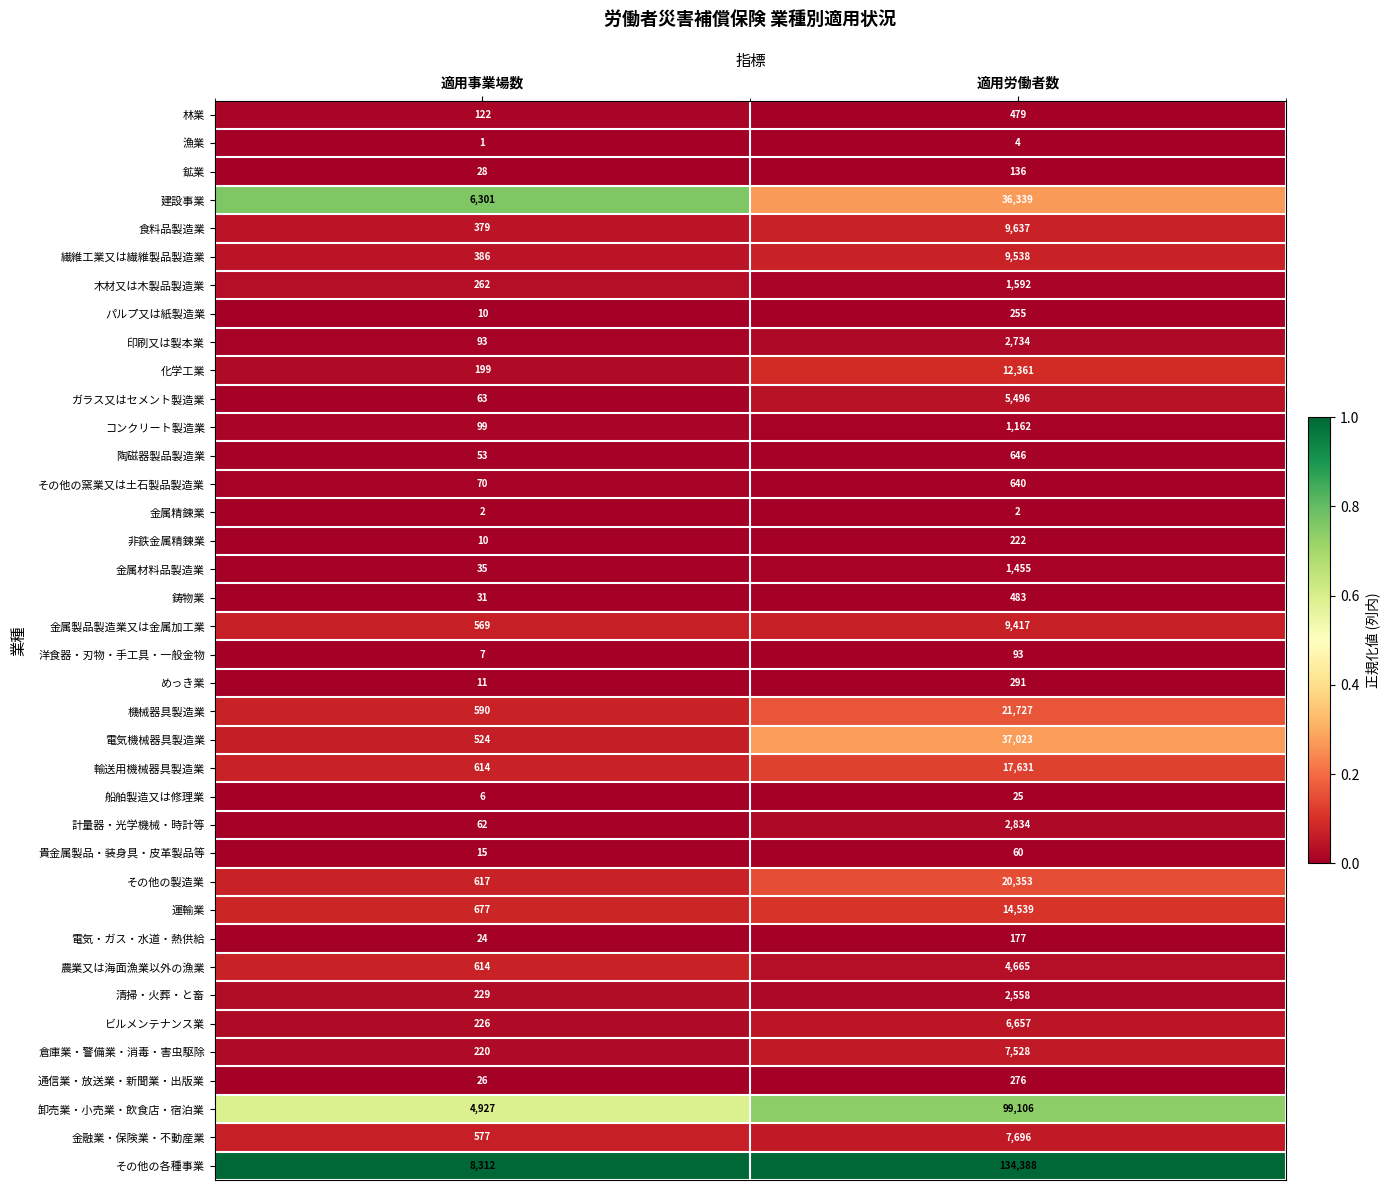

What is the total value across all series at 適用事業場数?

26991